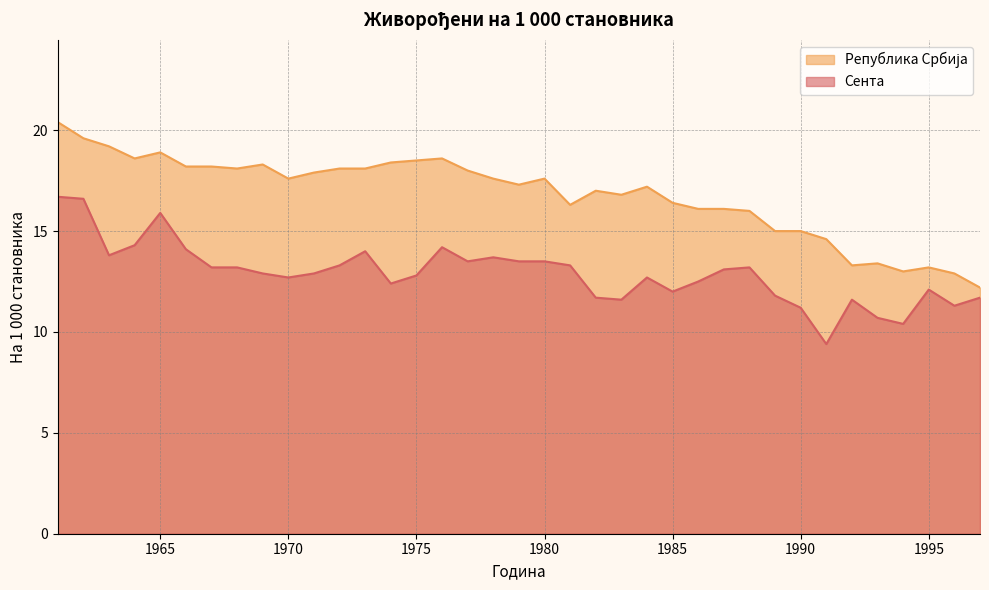

Is it true that Сента equals 18.4 at 1982?

False